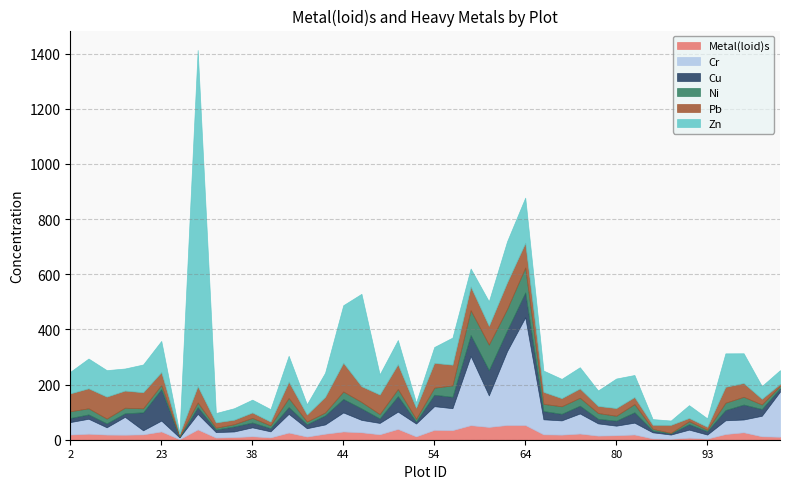

The Ni series shows 32.9 at 40. True or false?

True